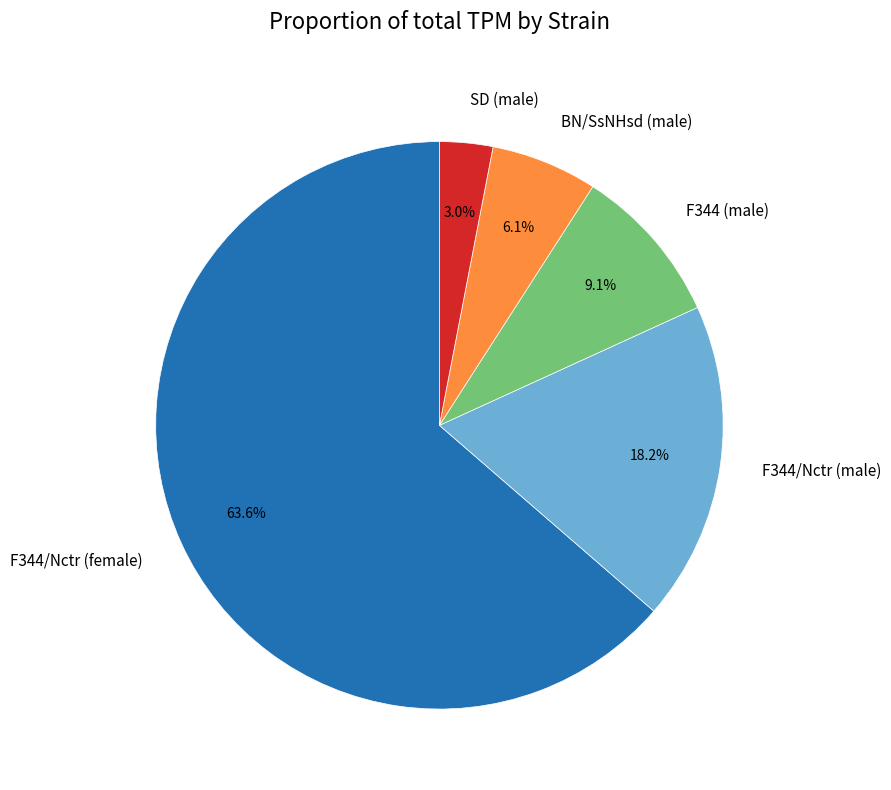

To the nearest percent, what portion does F344 (male) represent?

9%